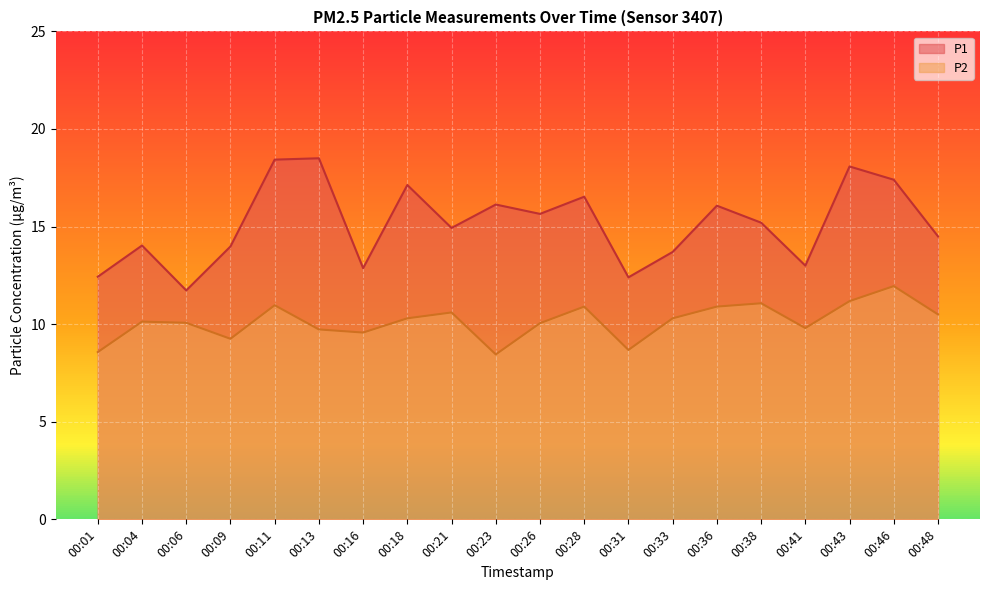

What is the average value of the P1 series?

15.1